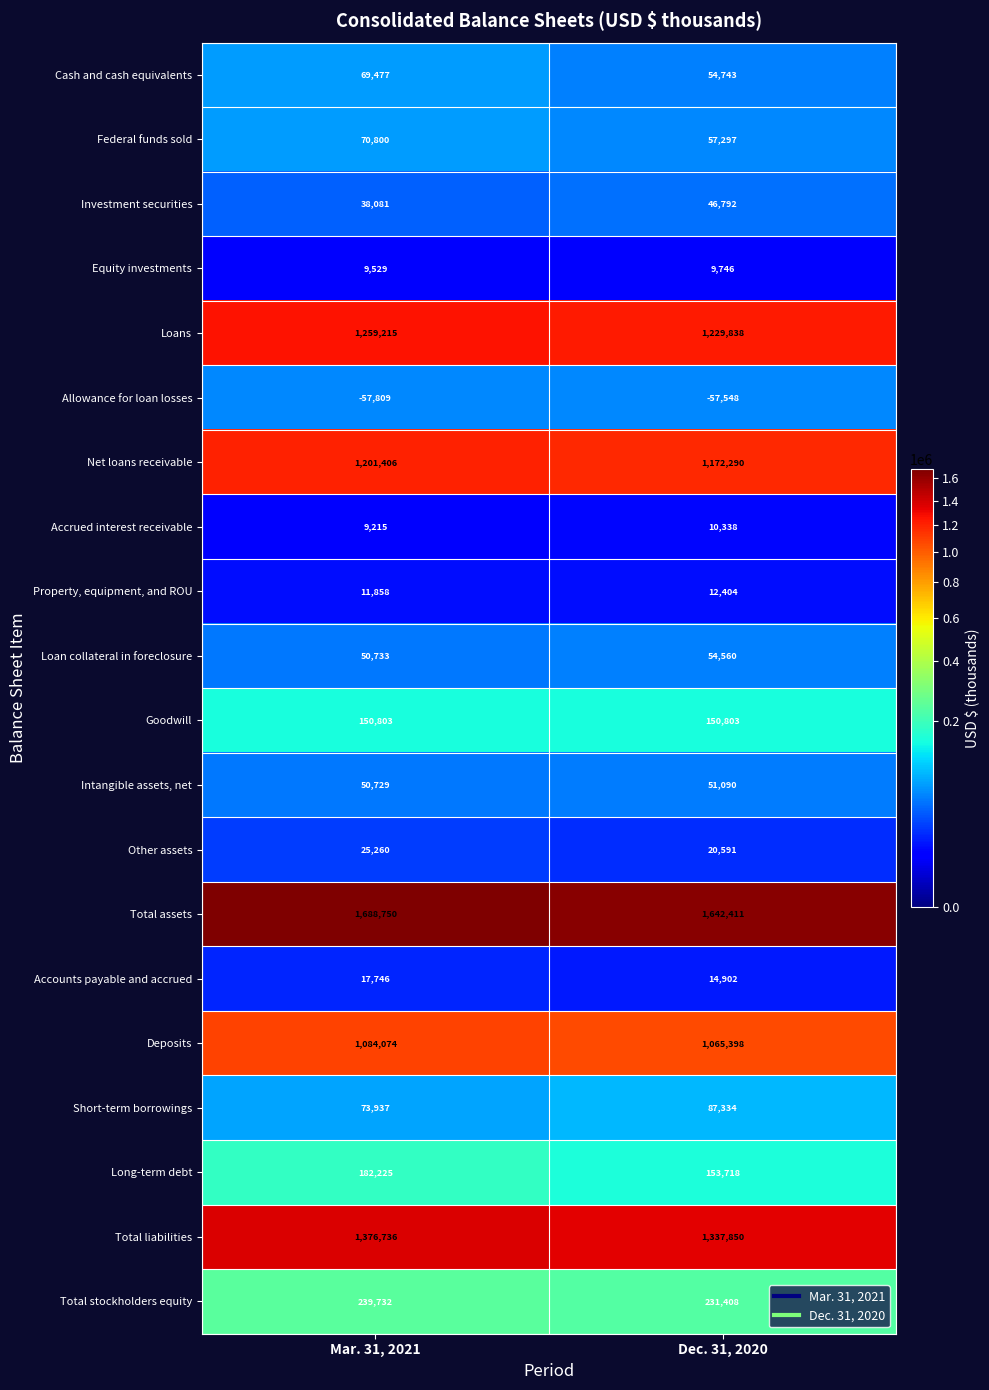

At which label is Total assets closest to 1665580?

Dec. 31, 2020